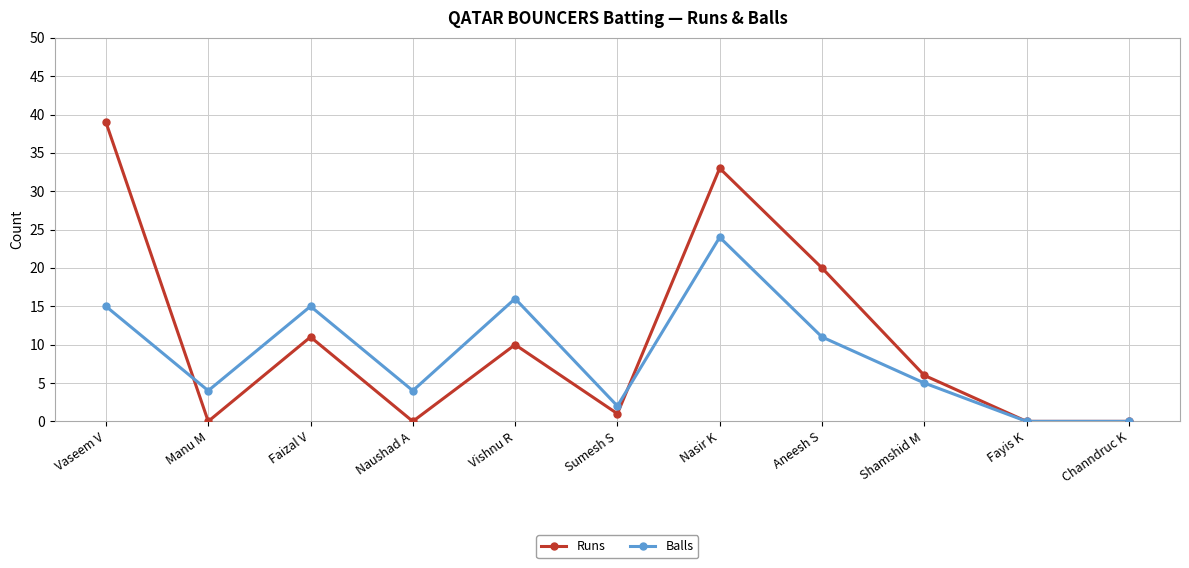

What position from the right is Aneesh S?

4